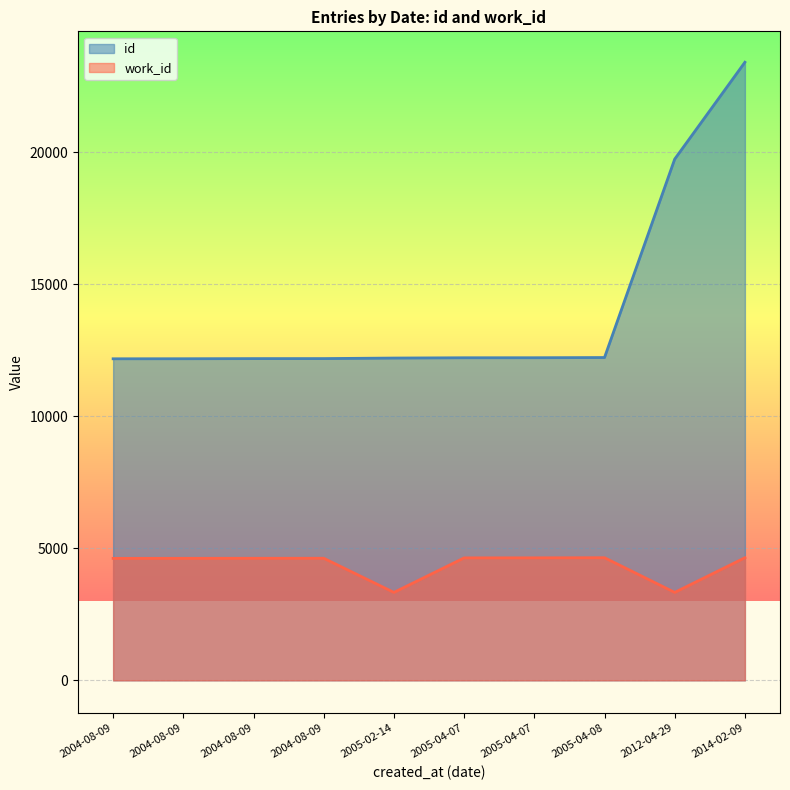

Rank the series by their maximum value, from lowest to highest.

work_id, id